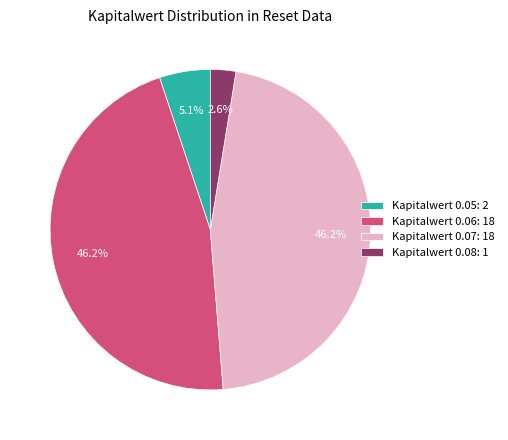

How much of the chart is everything except Kapitalwert 0.05: 2?

94.9%